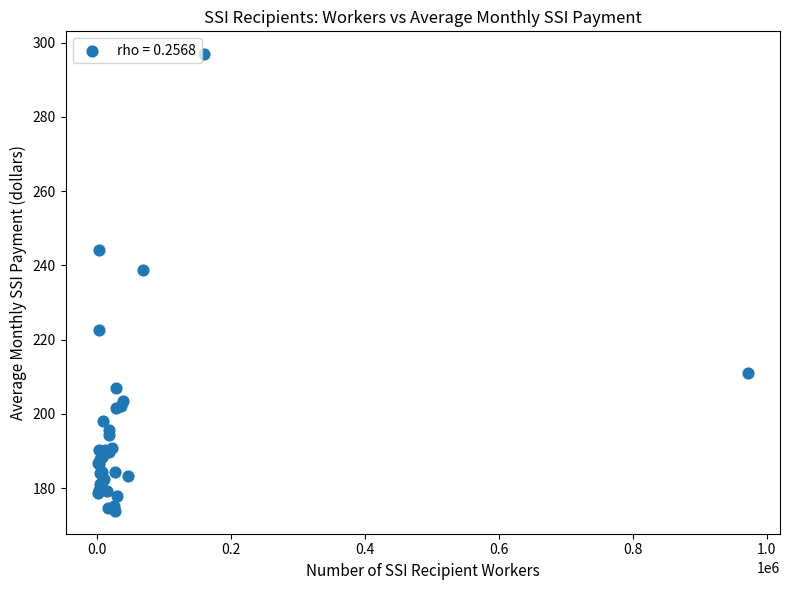

What Y value in the scatter plot is closest to 235?

238.6